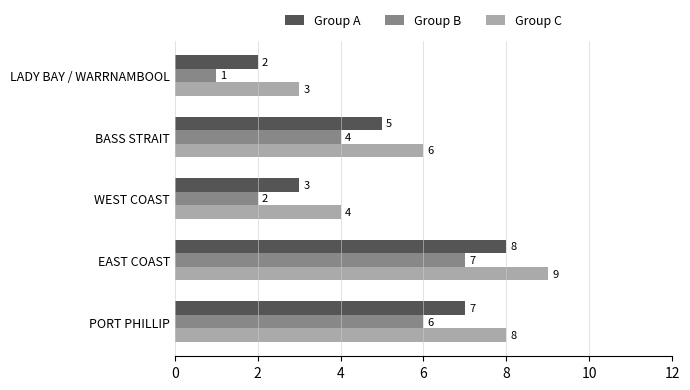

At which label is Group C closest to 6?

BASS STRAIT